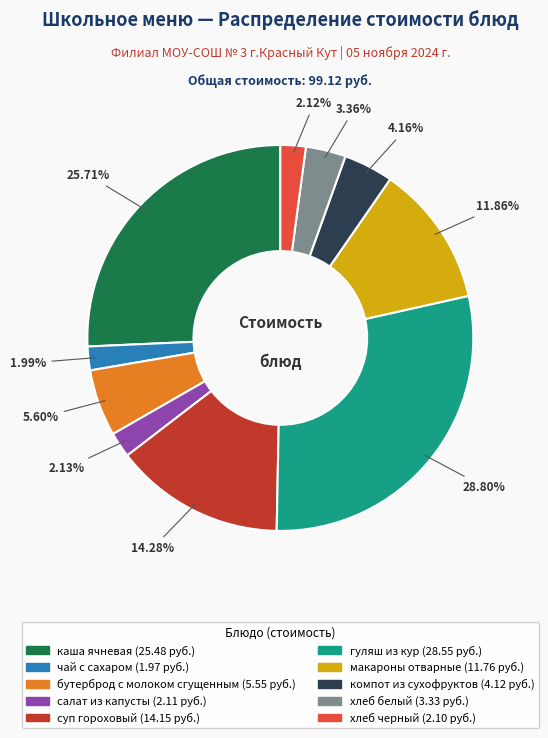

To the nearest percent, what is the difference between the макароны отварные and суп гороховый slice percentages?

2%